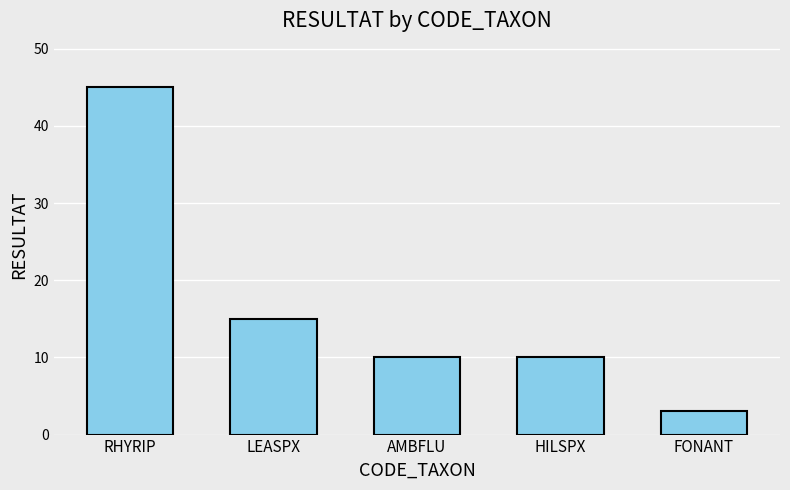

What is the value of the 5th bar from the left?

3